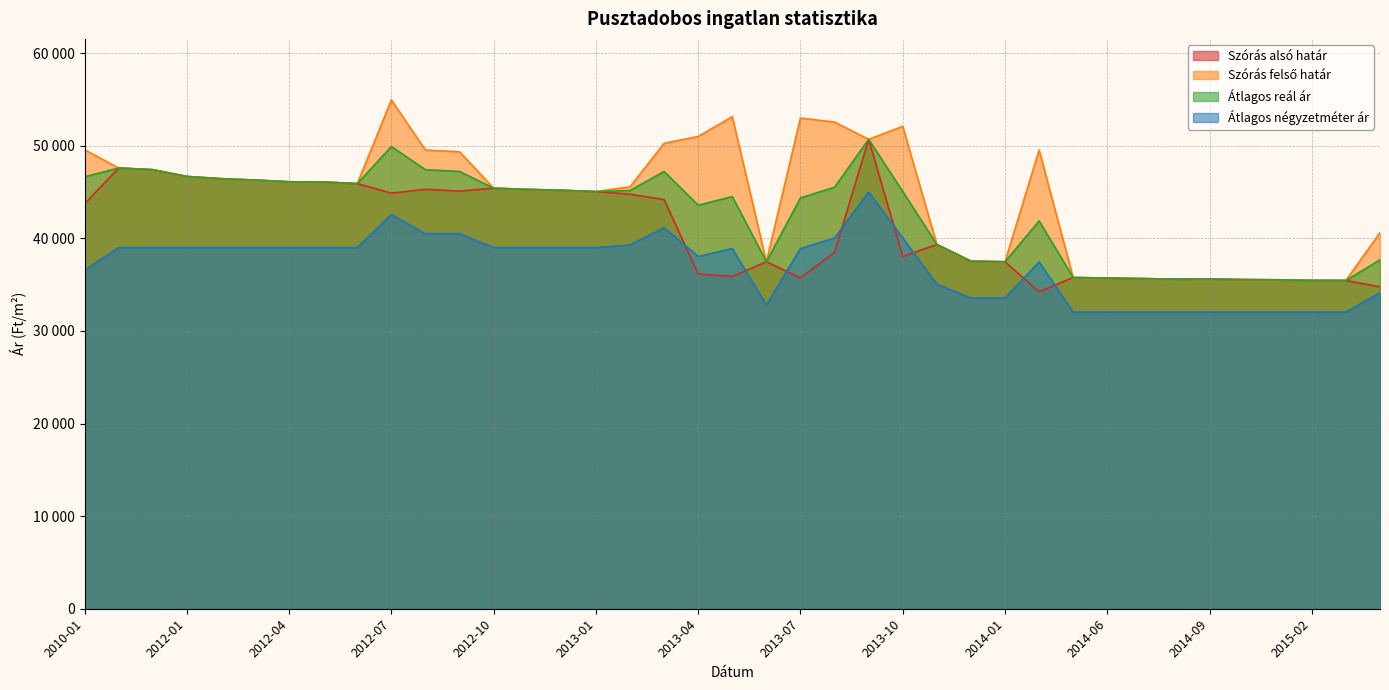

At which category does the chart reach its minimum across all series?

2014-05